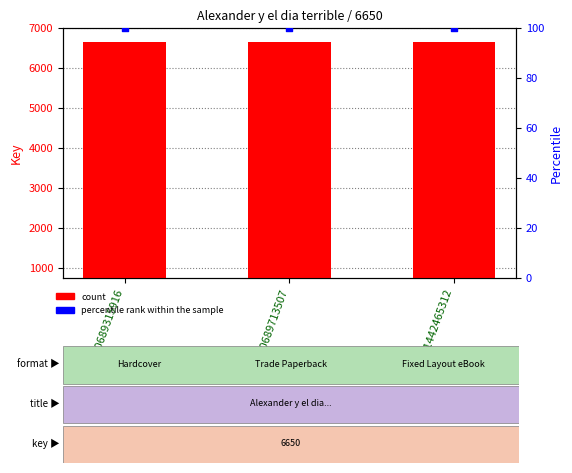

Is the value of count at 9780689713507 greater than the value of percentile rank within the sample at 9781442465312?

Yes